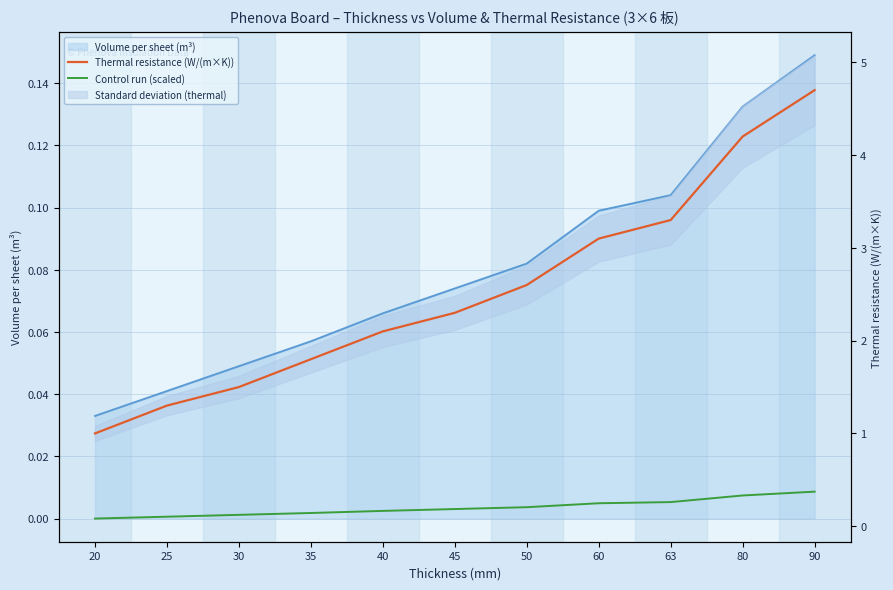

What is the difference between the maximum and minimum values in the Control run (scaled) series?

0.3